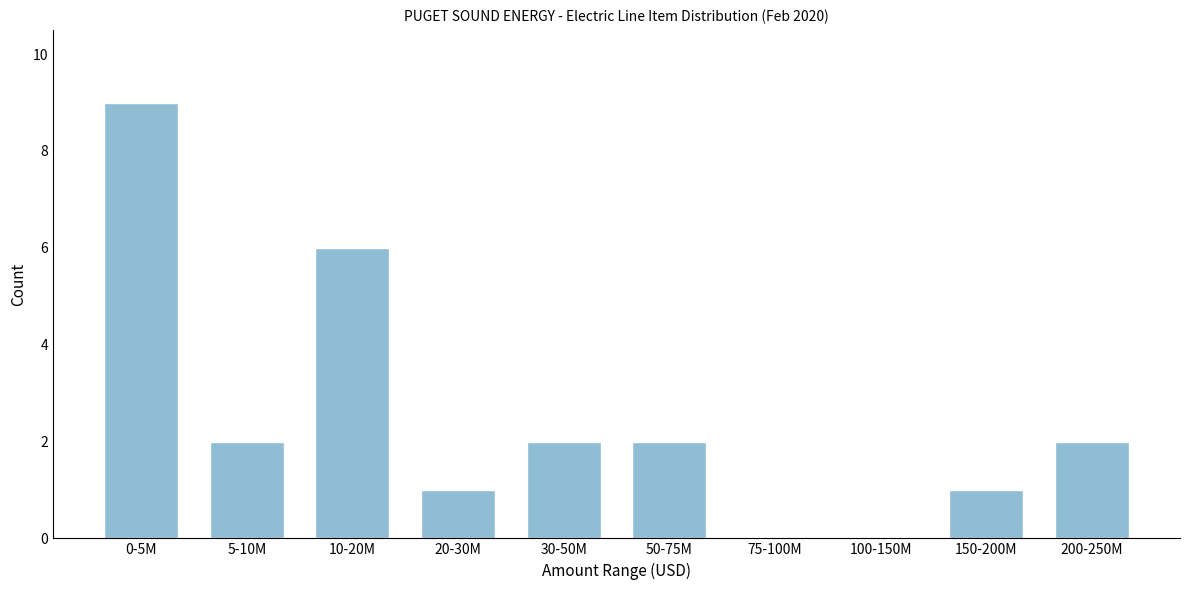

Reading right to left, extract all data points from this chart.

200-250M=2	150-200M=1	100-150M=0	75-100M=0	50-75M=2	30-50M=2	20-30M=1	10-20M=6	5-10M=2	0-5M=9